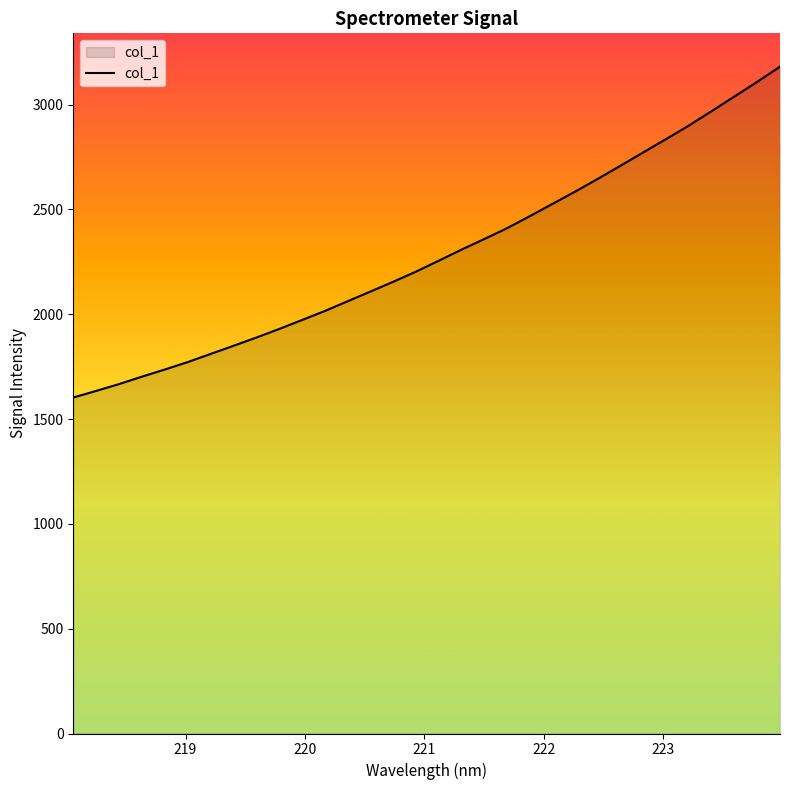

What is the difference between the maximum and minimum values?

1578.3